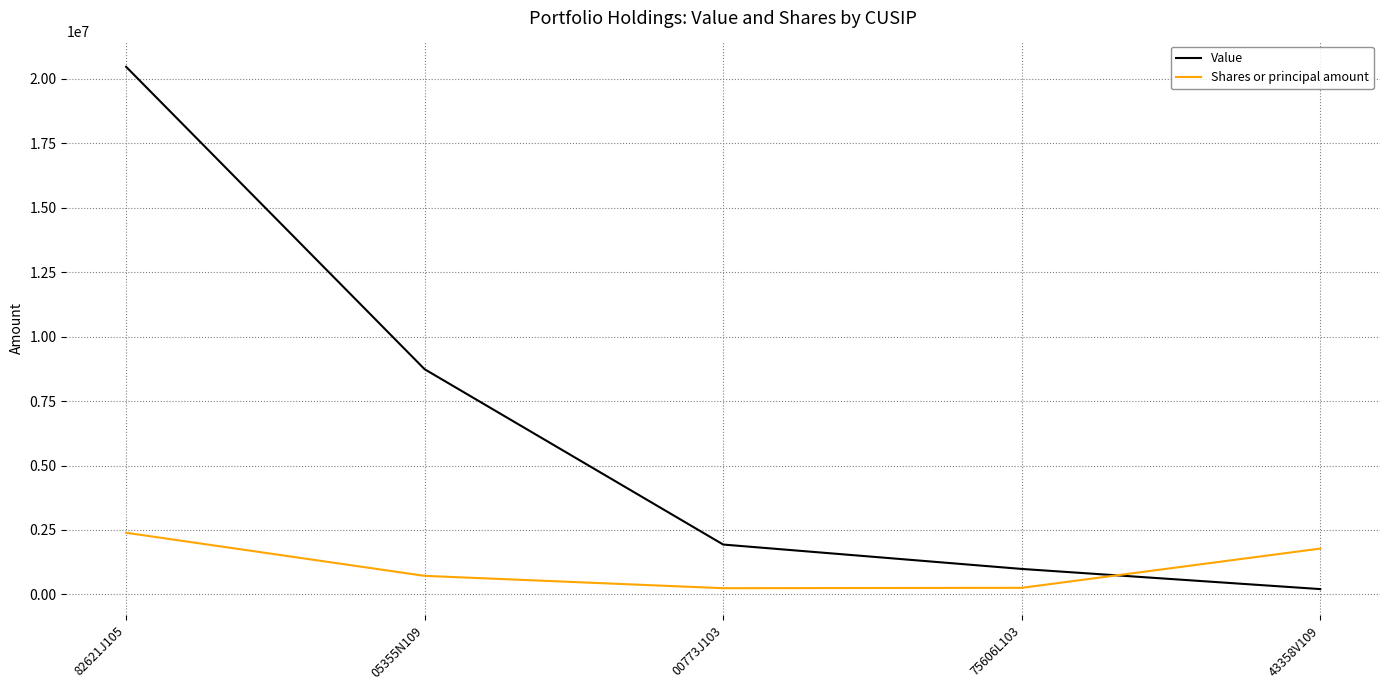

True or false: Shares or principal amount has more than 2 points higher than both neighbors.

False